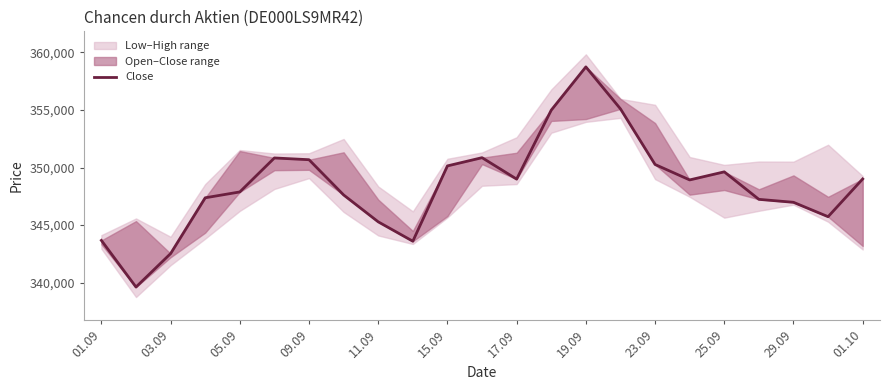

How many points are lower than both their immediate neighbors (excluding endpoints)?

5